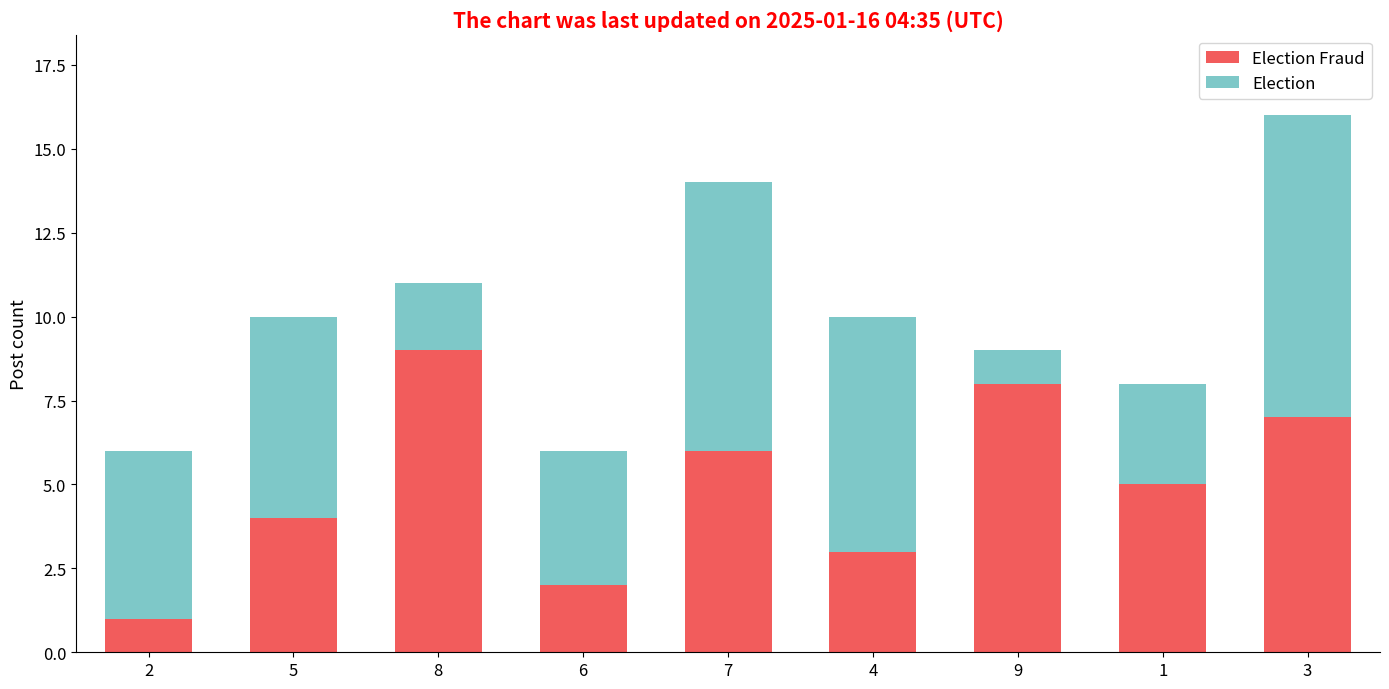

At which category is the sum across all series the highest?

3